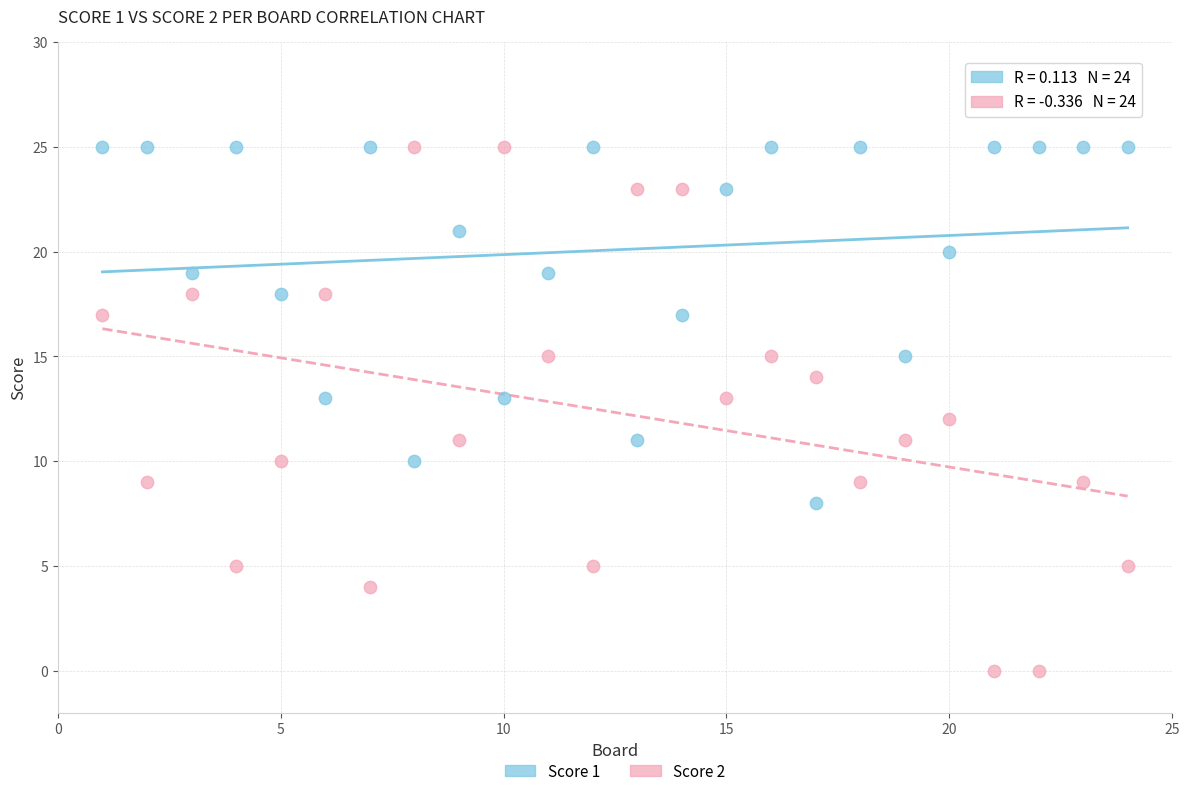

Which series contains the lowest Y value?

Score 2